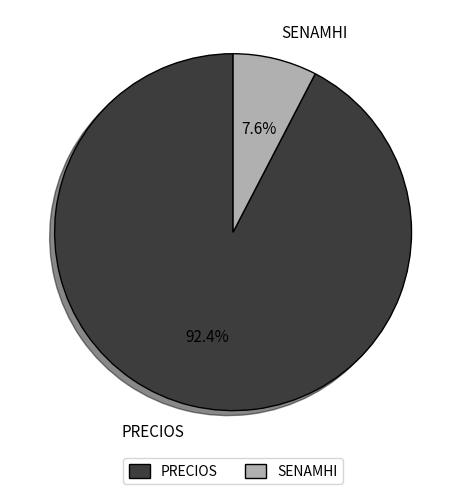

Is there any slice that represents more than half of the pie?

Yes